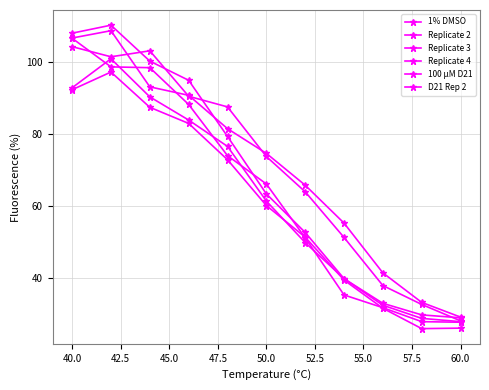

How many distinct data groups are displayed?

6